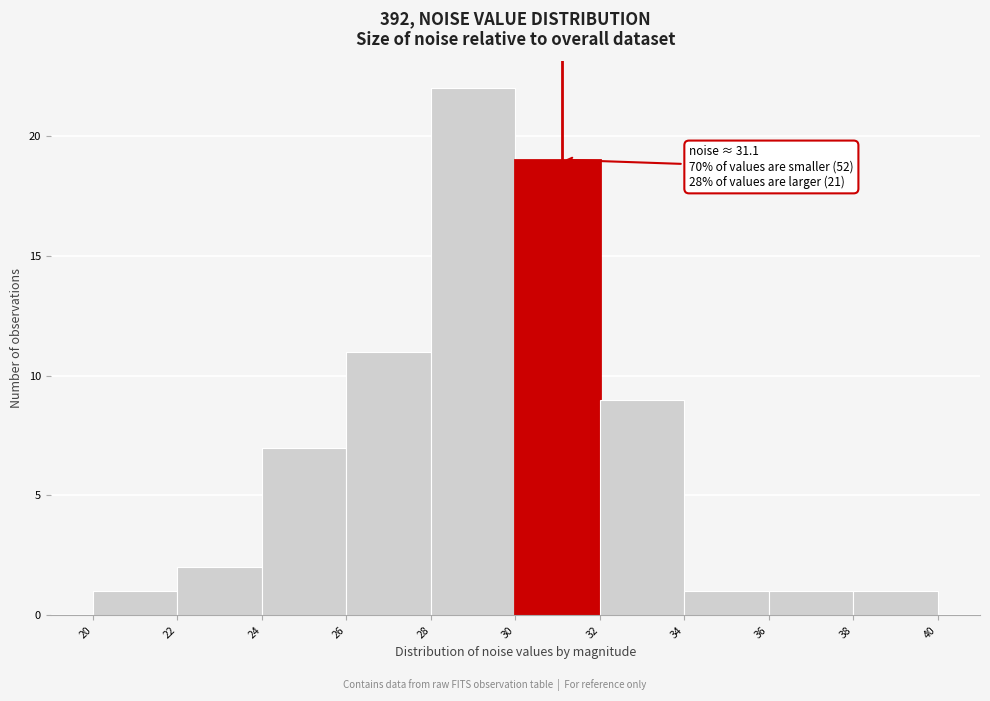

Over which range of the x-axis is the bar tallest?

28 to 30